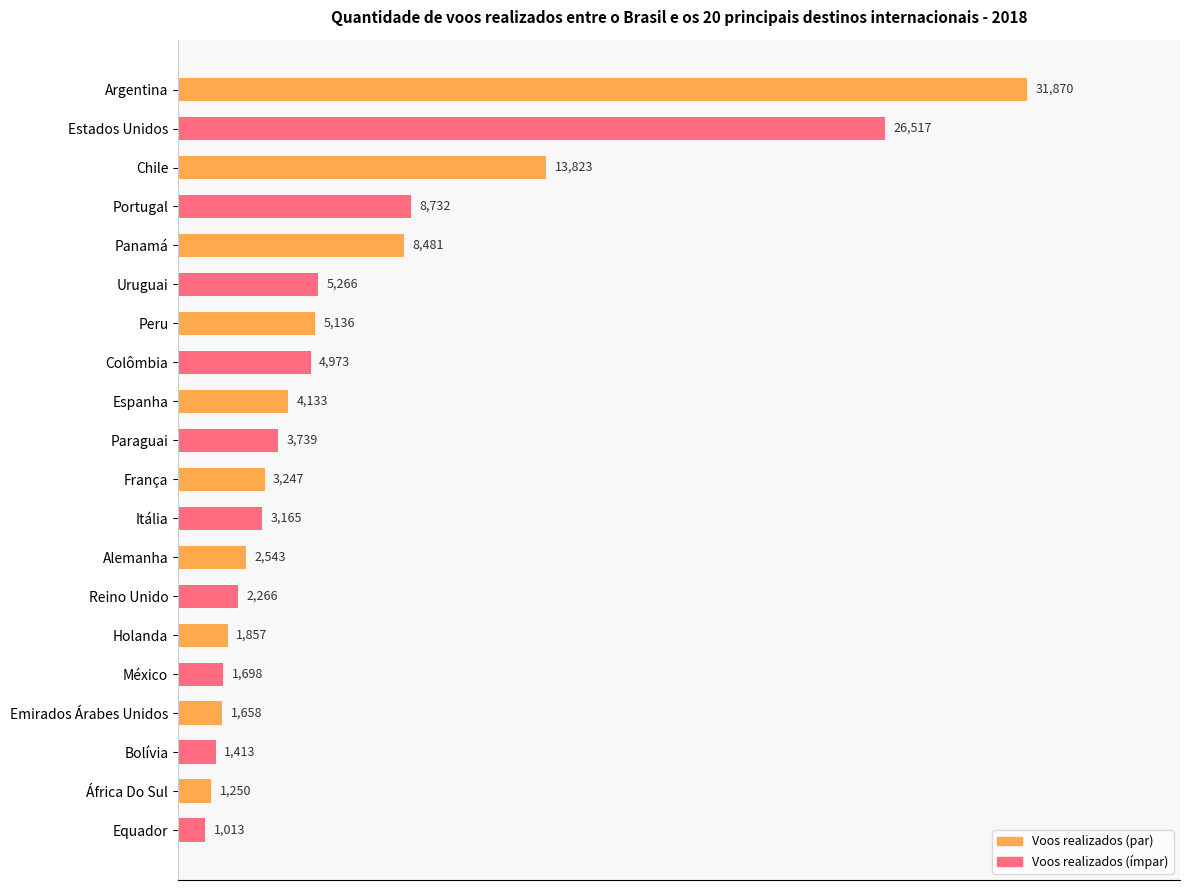

What is the change in value from Estados Unidos to África Do Sul?

-25267